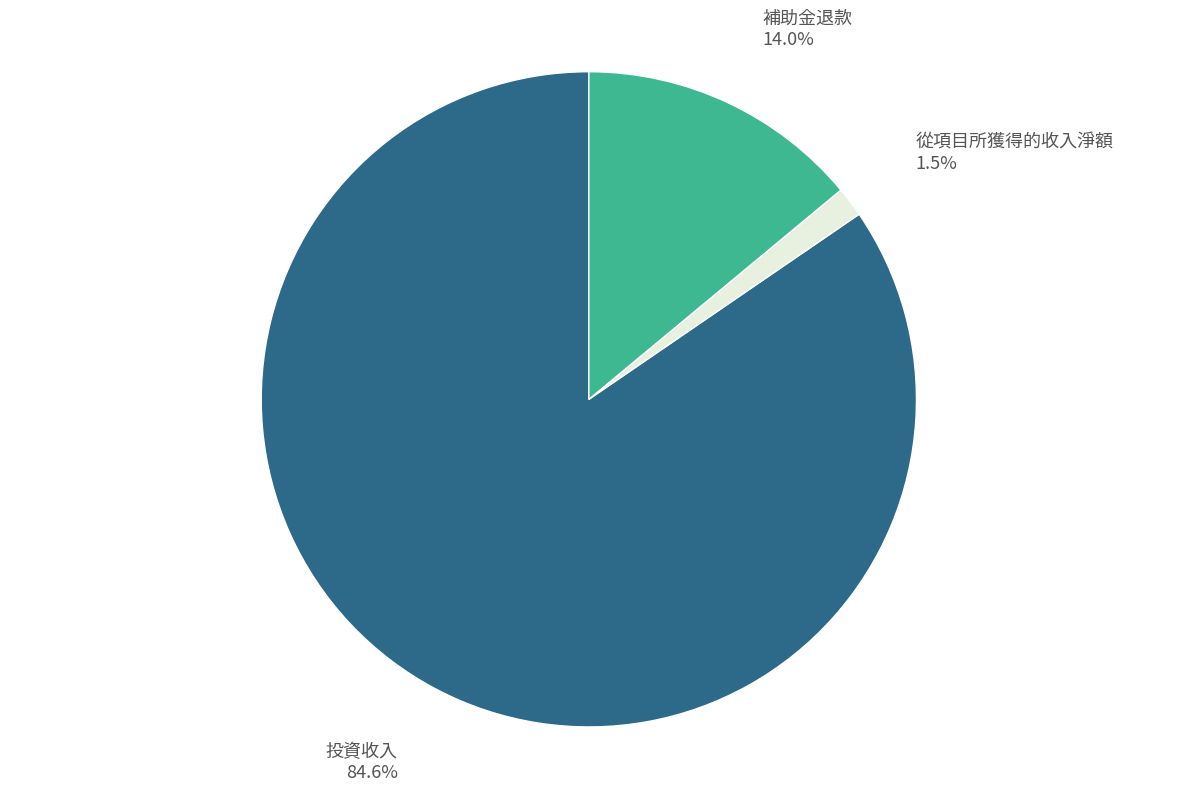

To the nearest percent, what is the difference between the 投資收入 and 從項目所獲得的收入淨額 slice percentages?

83%